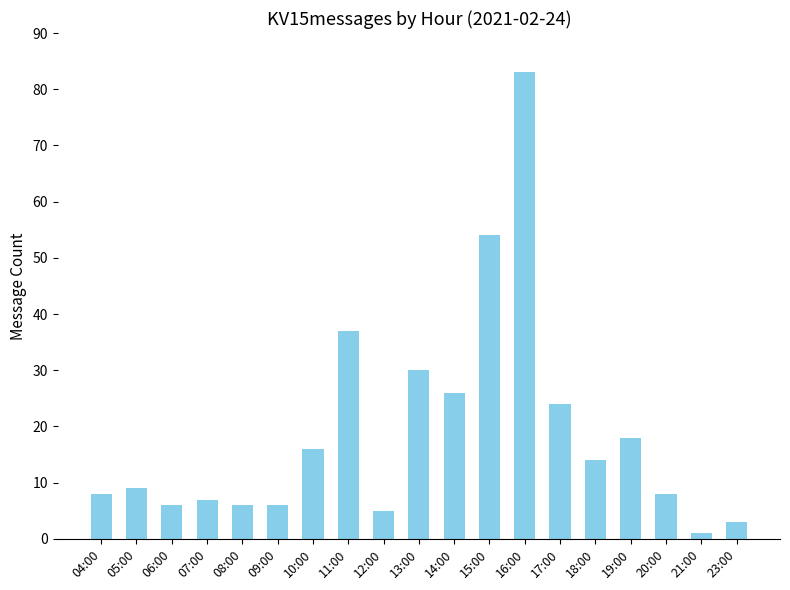

What is the label of the 5th bar from the left?

08:00